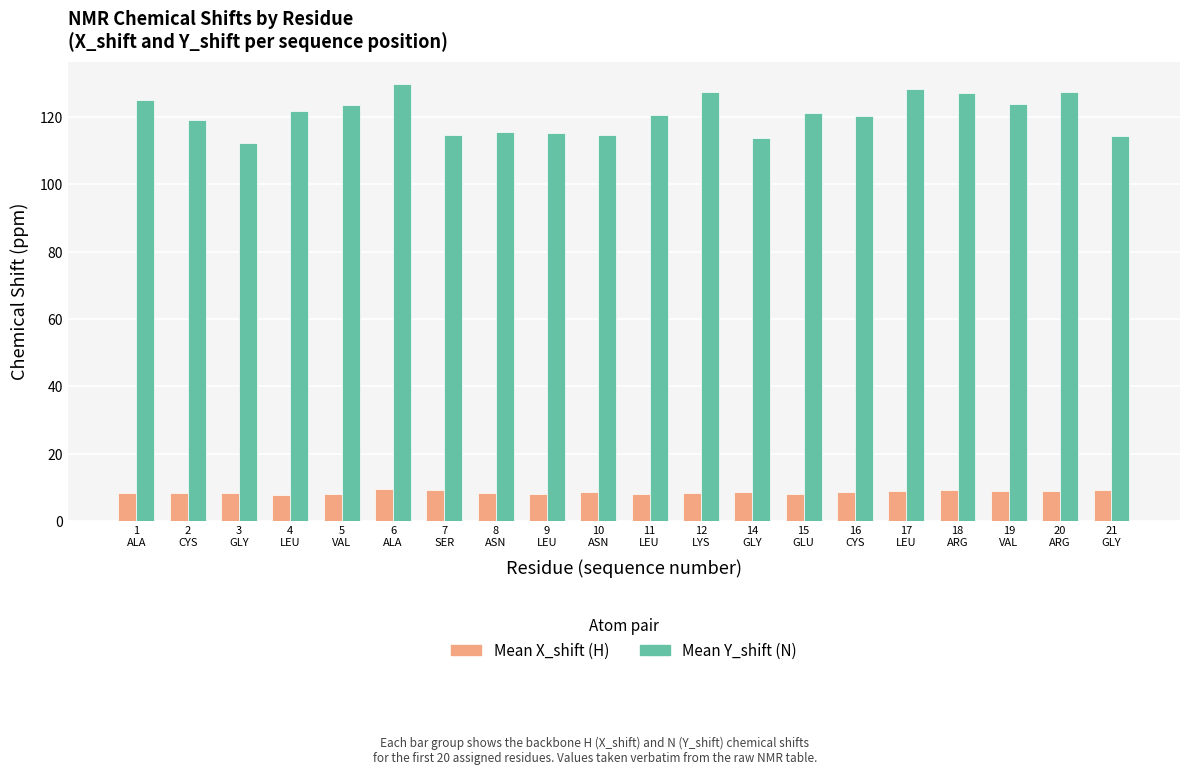

What is the greatest value displayed?

129.9